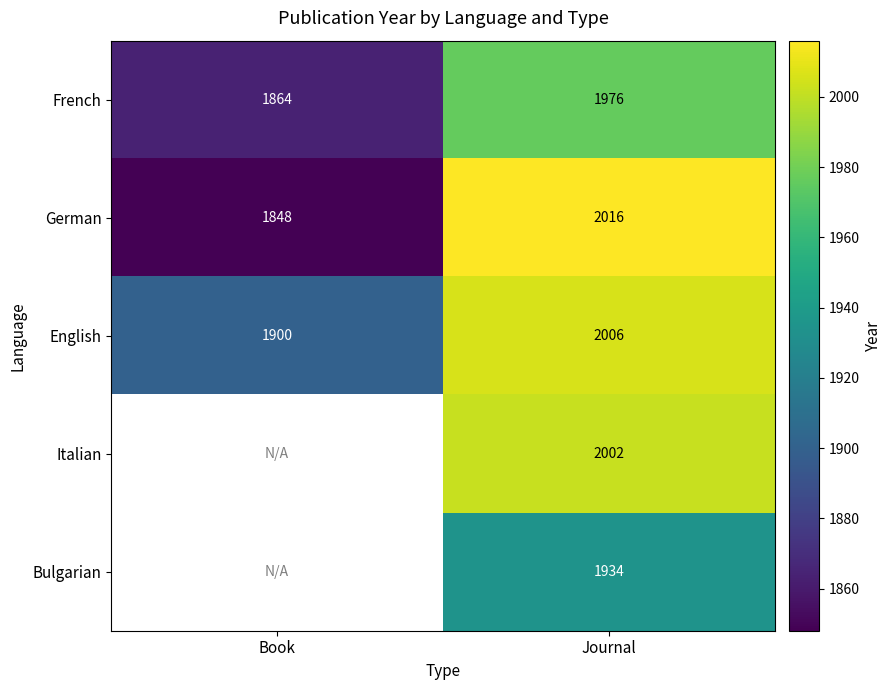

What is the difference between the highest and lowest values at Journal?

82